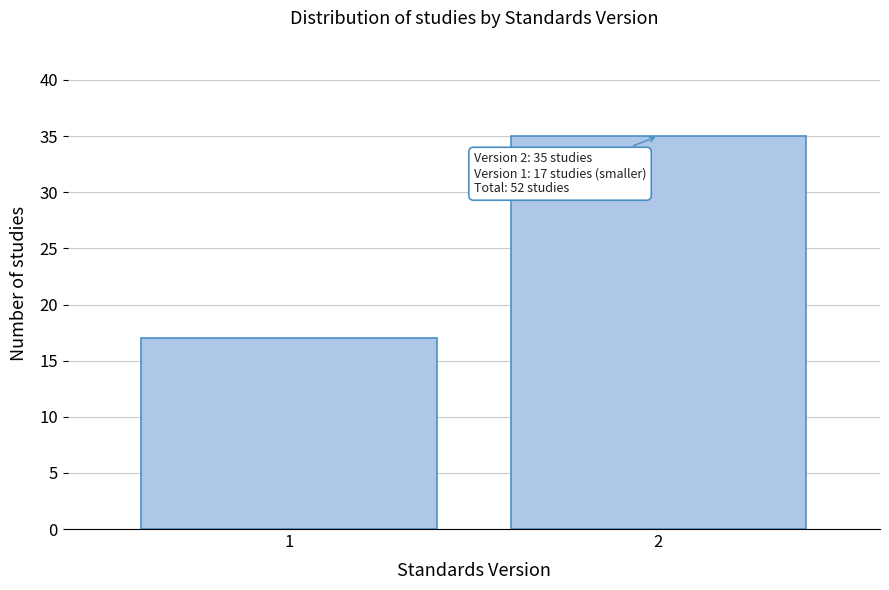

Reading left to right, transcribe all the data shown in this chart.

1=17	2=35